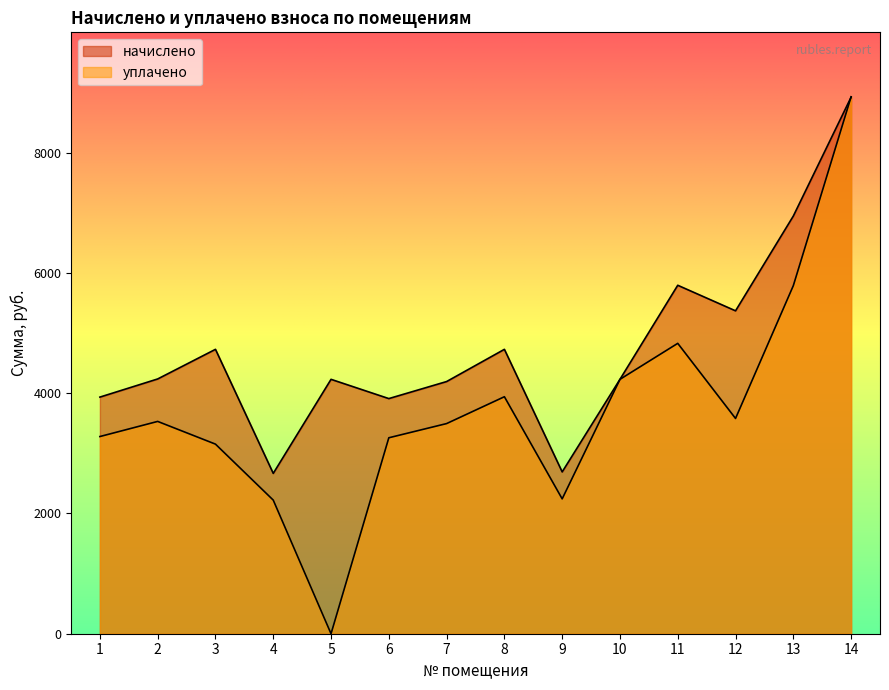

Rank the series by their average value, from highest to lowest.

начислено, уплачено